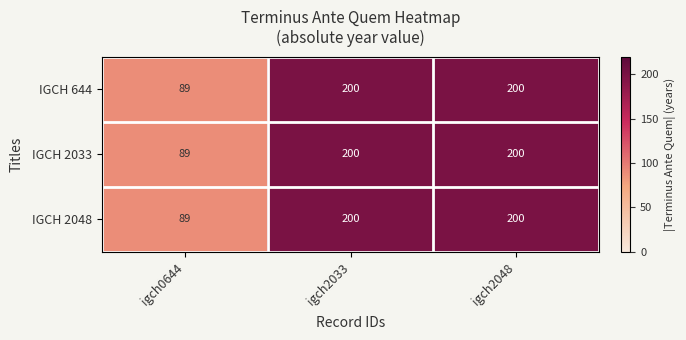

Where is IGCH 644 nearest to the value 144?

igch0644